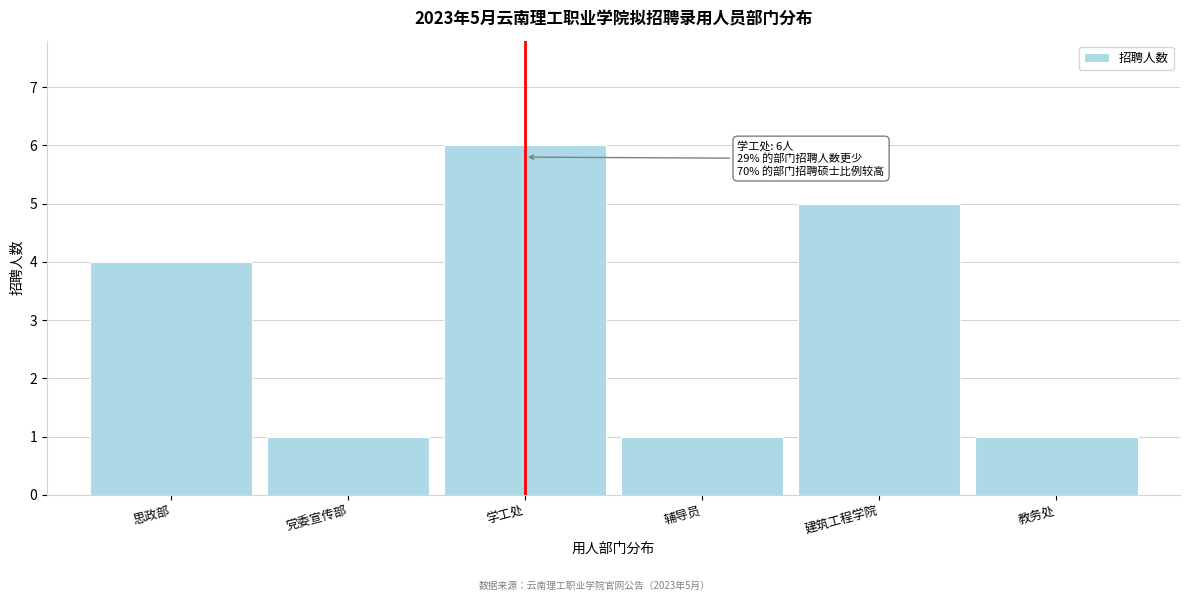

Reading left to right, what are all the values shown in this chart?

4	1	6	1	5	1